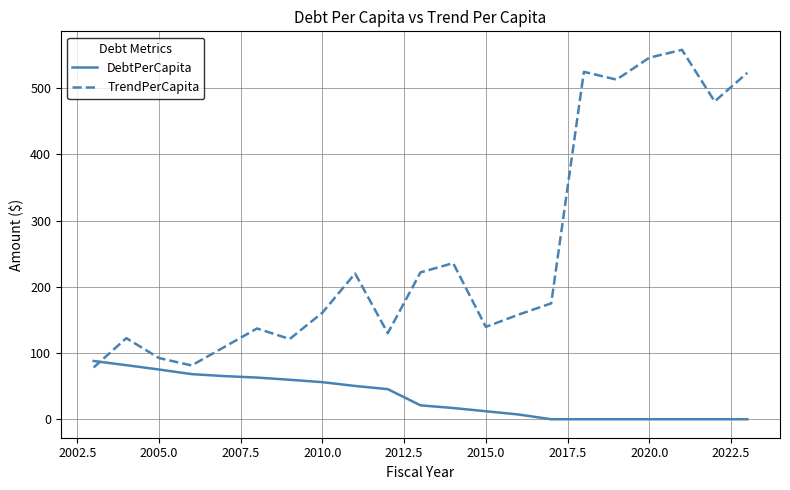

Which series has the largest total across all categories?

TrendPerCapita